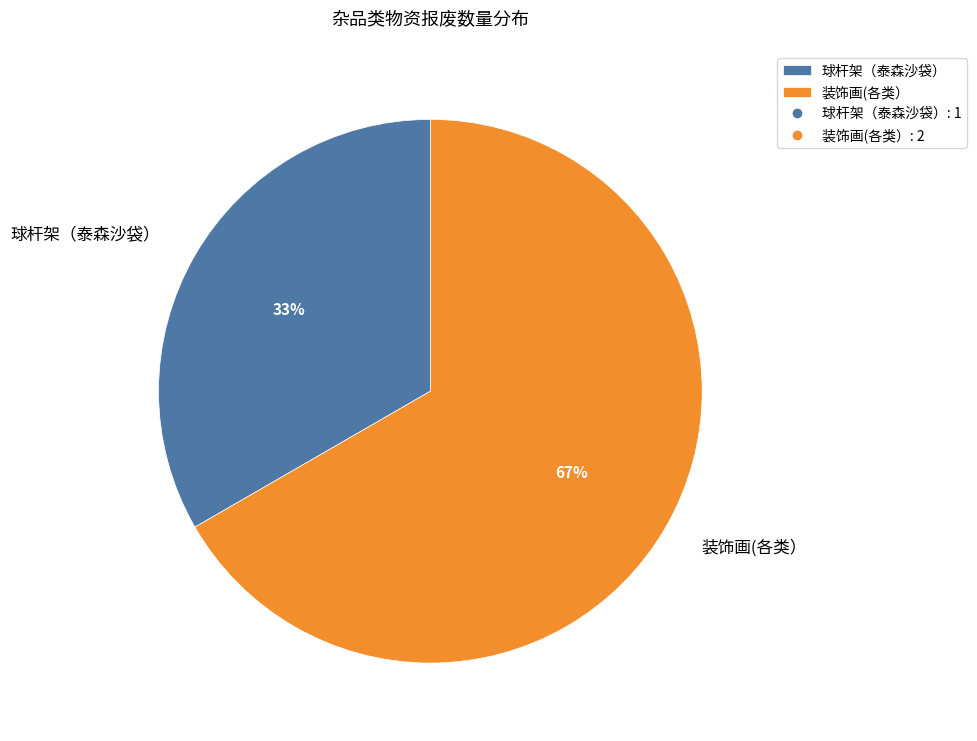

Do 装饰画(各类） and 球杆架（泰森沙袋） together represent more than half of the pie?

Yes